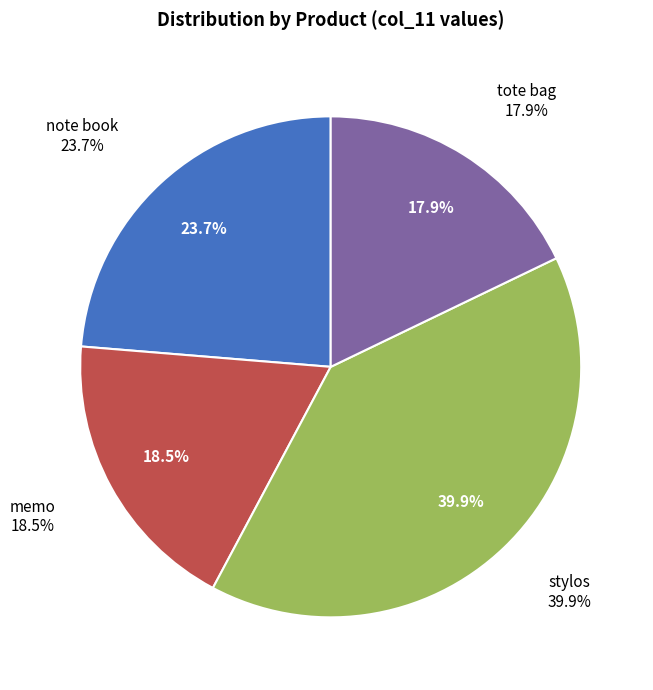

To the nearest percent, what is the average slice percentage?

25%